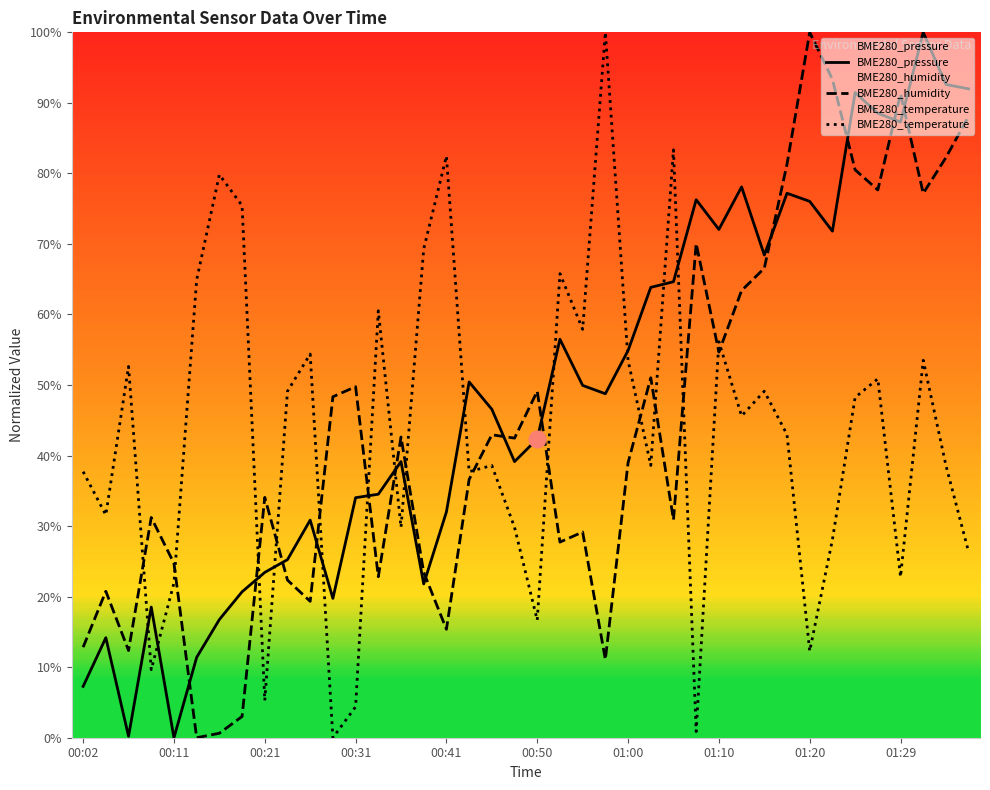

What is the difference between the maximum and minimum values in the BME280_humidity series?

100.0